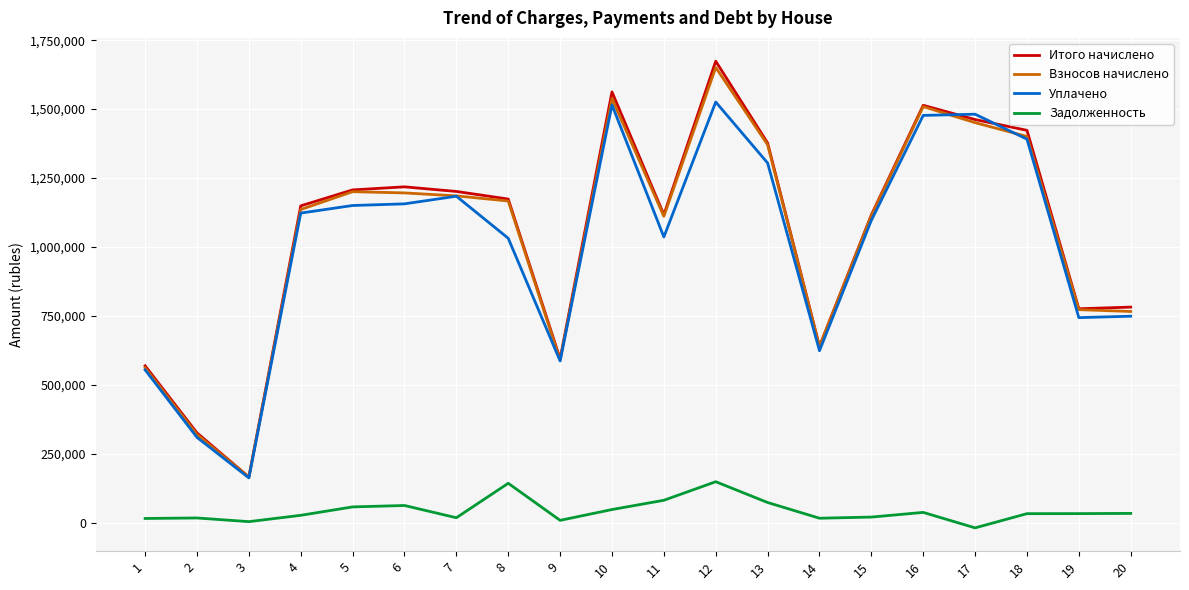

True or false: Итого начислено and Задолженность cross at least once.

False